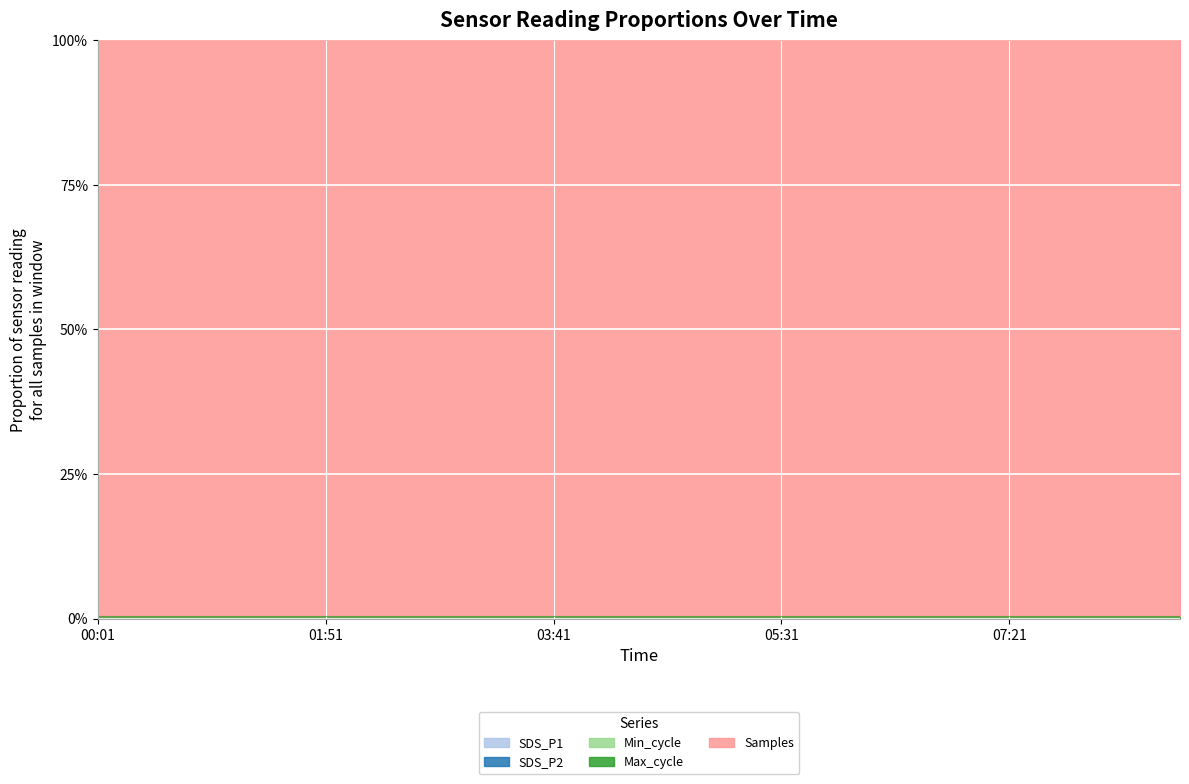

What is the label of the 13th point from the right?

03:13